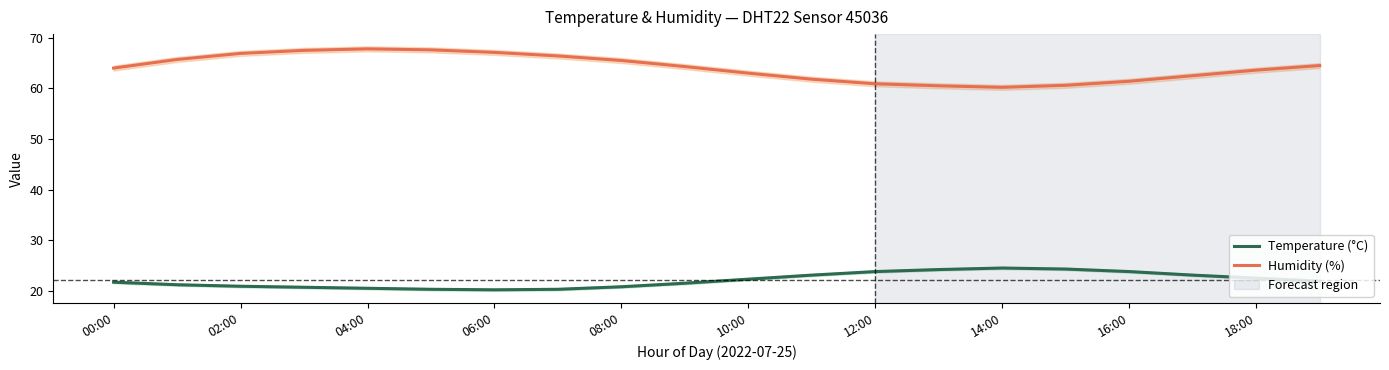

Which series has the largest total across all categories?

Humidity (%)